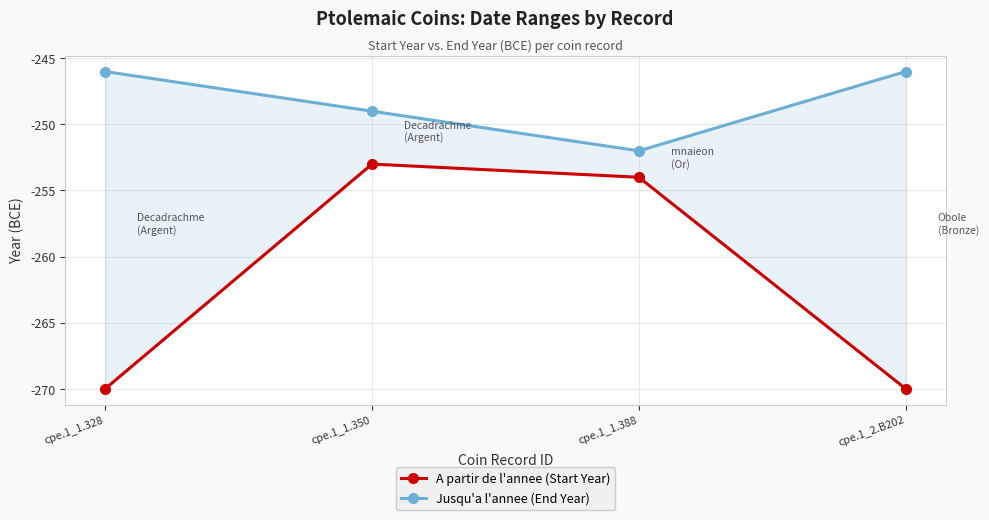

What is the approximate value of A partir de l'annee (Start Year) at cpe.1_2.B202?

-270